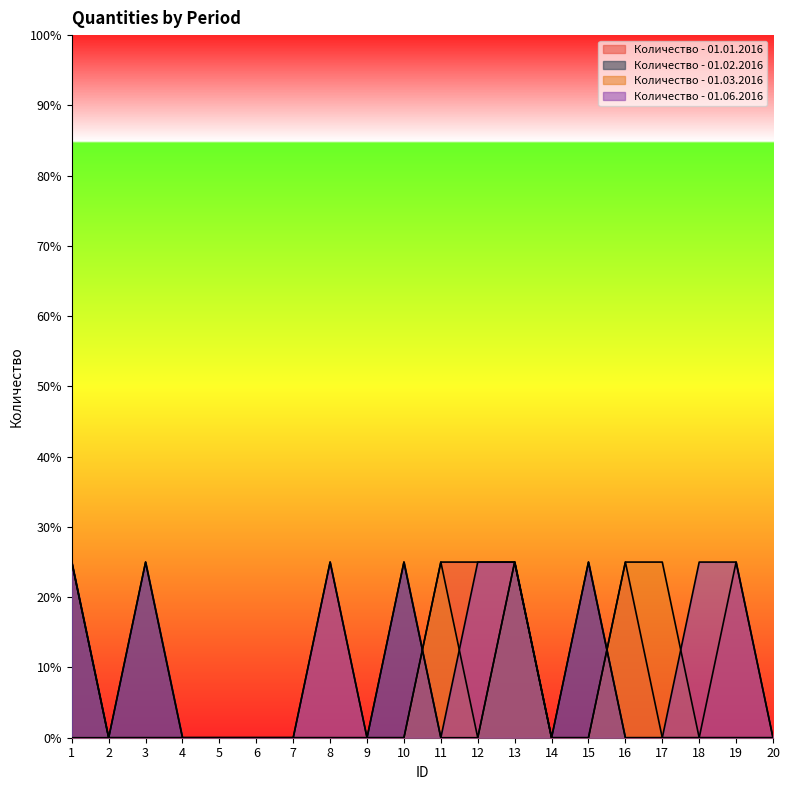

At which label is Количество - 01.06.2016 closest to 12?

2